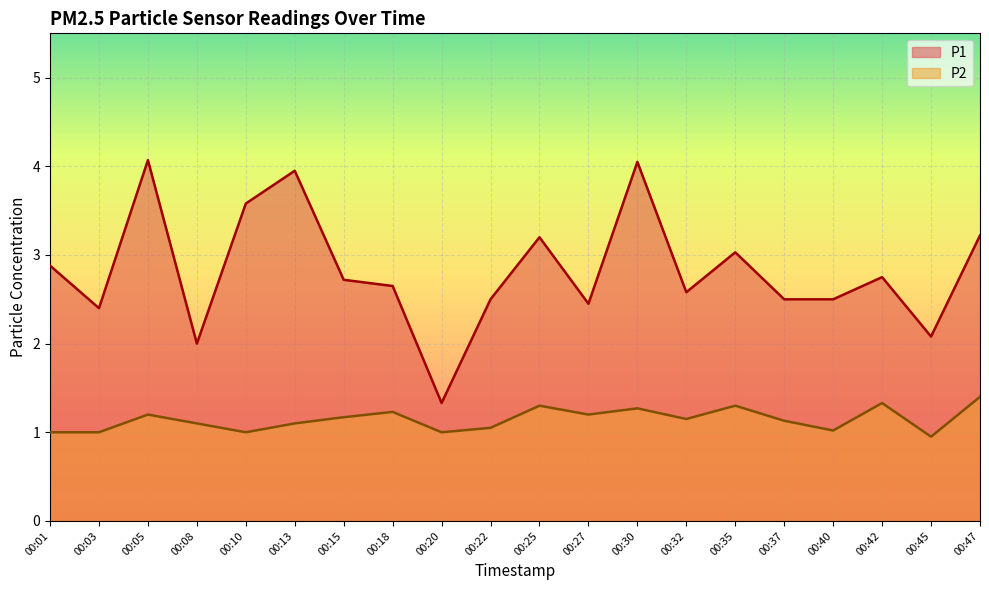

At 00:22, list the series in order from smallest to largest.

P2, P1